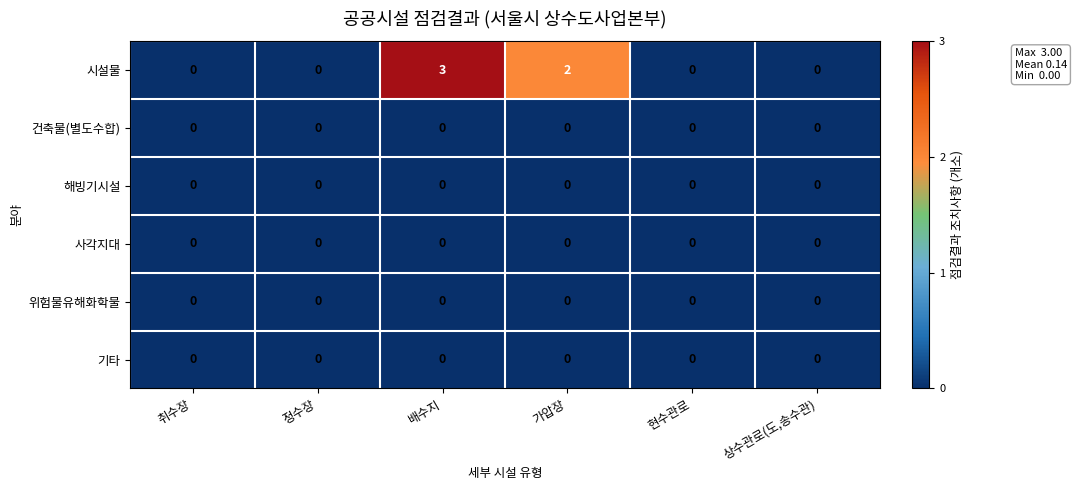

Is it true that 건축물(별도수합) equals 0 at 가압장?

True